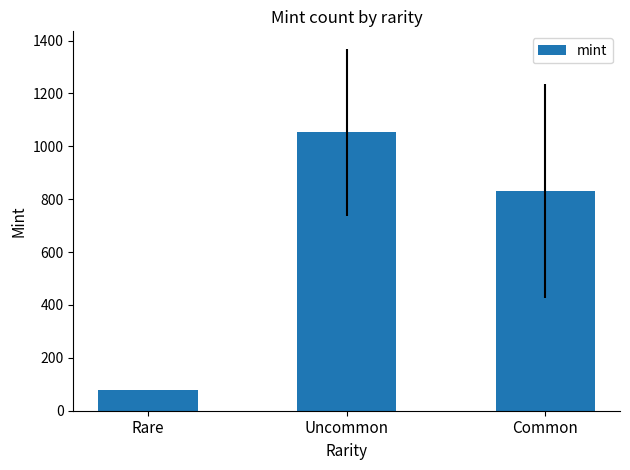

What is the change in value from Rare to Uncommon?

+975.3